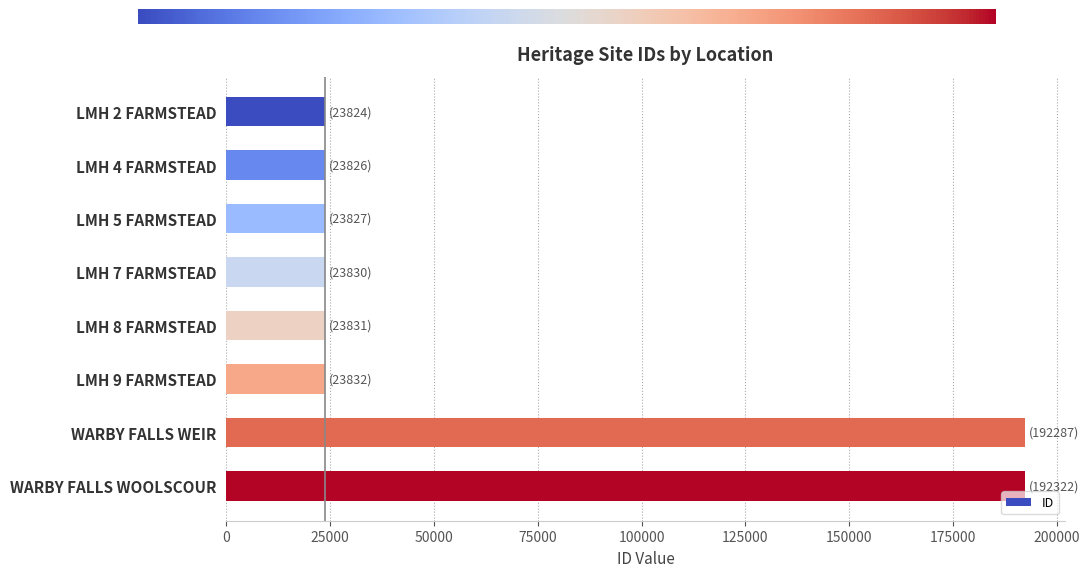

What is the label of the 7th bar from the top?

WARBY FALLS WEIR